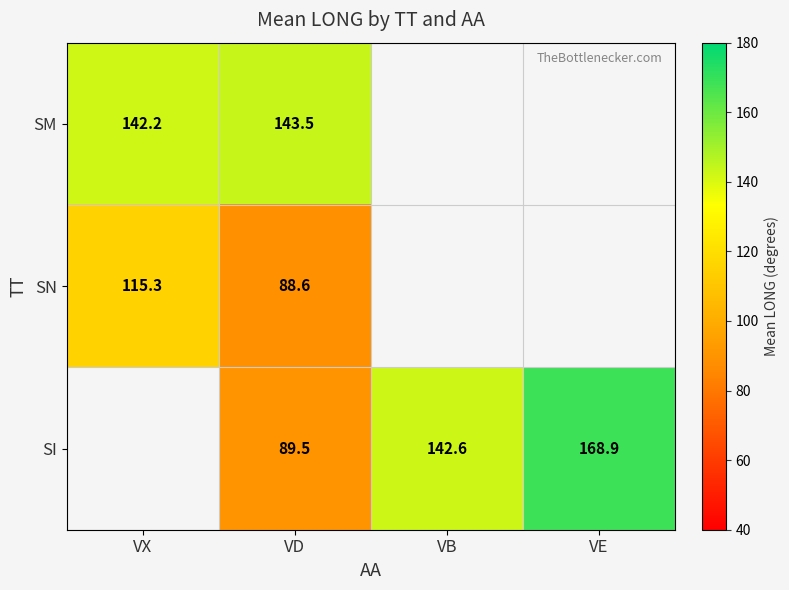

Is the value of SM at VX greater than the value of SI at VD?

Yes